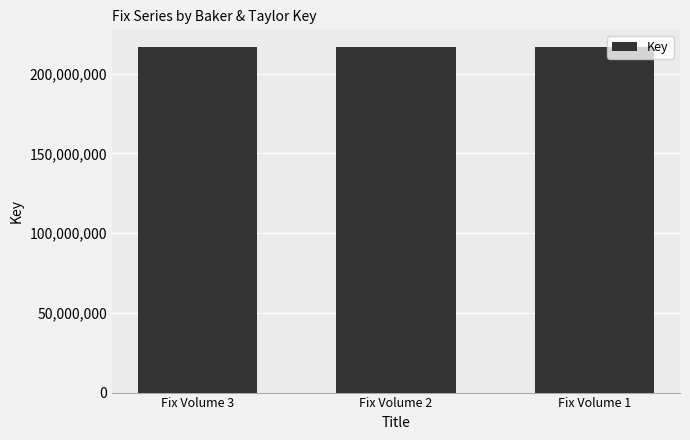

What is the ratio of the value at Fix Volume 1 to the value at Fix Volume 3?

1.0